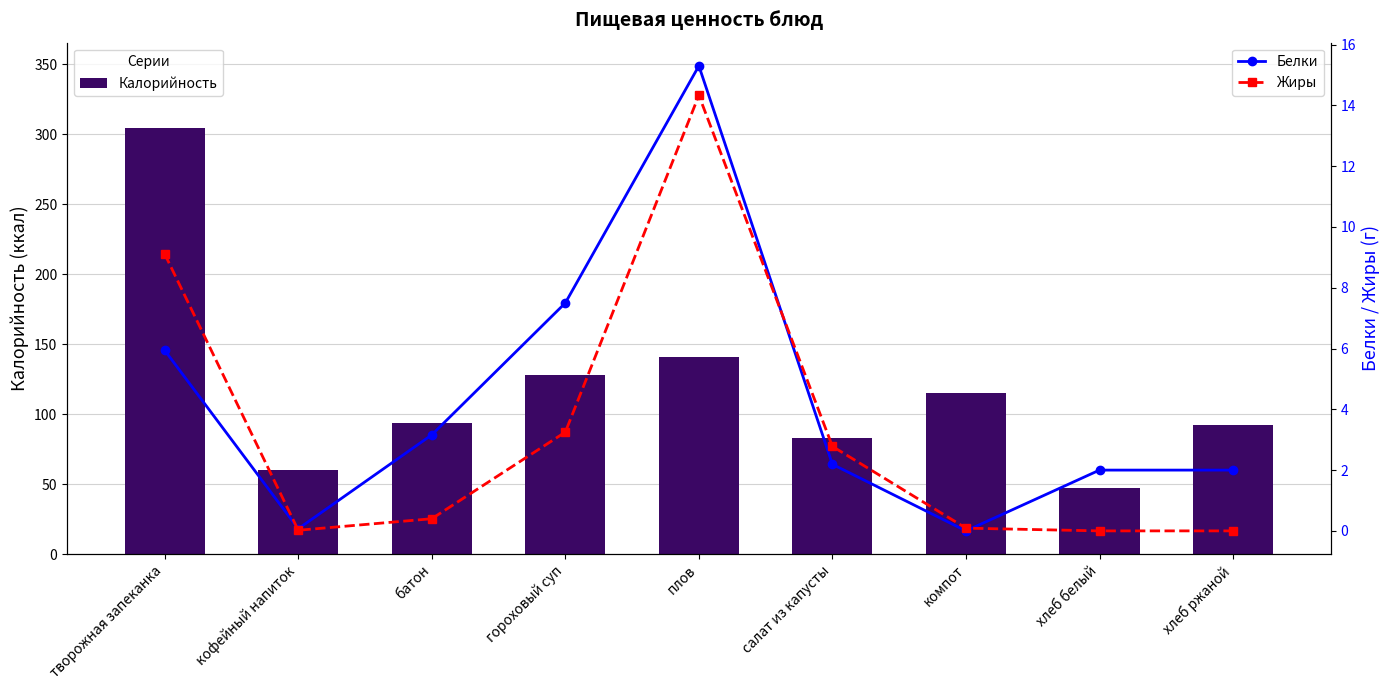

Reading left to right, what are all the values shown in this chart?

Калорийность: 304.5	60.0	93.5	128.2	141.0	82.9	115.0	47.0	92.0
Белки: 5.9	0.1	3.2	7.5	15.3	2.2	0.0	2.0	2.0
Жиры: 9.1	0.0	0.4	3.2	14.3	2.8	0.1	0.0	0.0